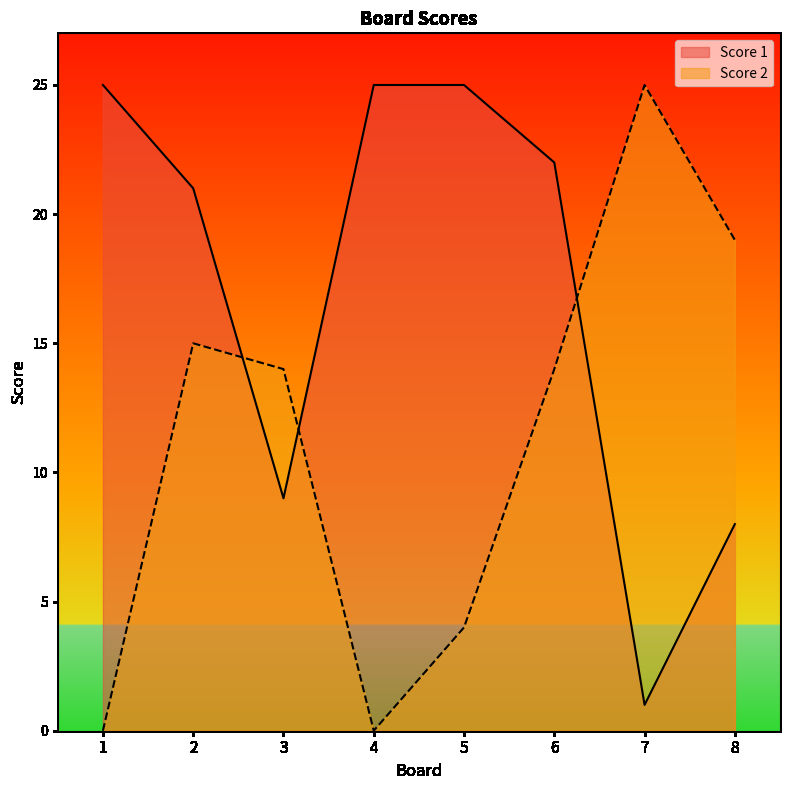

What is the sum of the Score 2 values at 5 and 7?

29